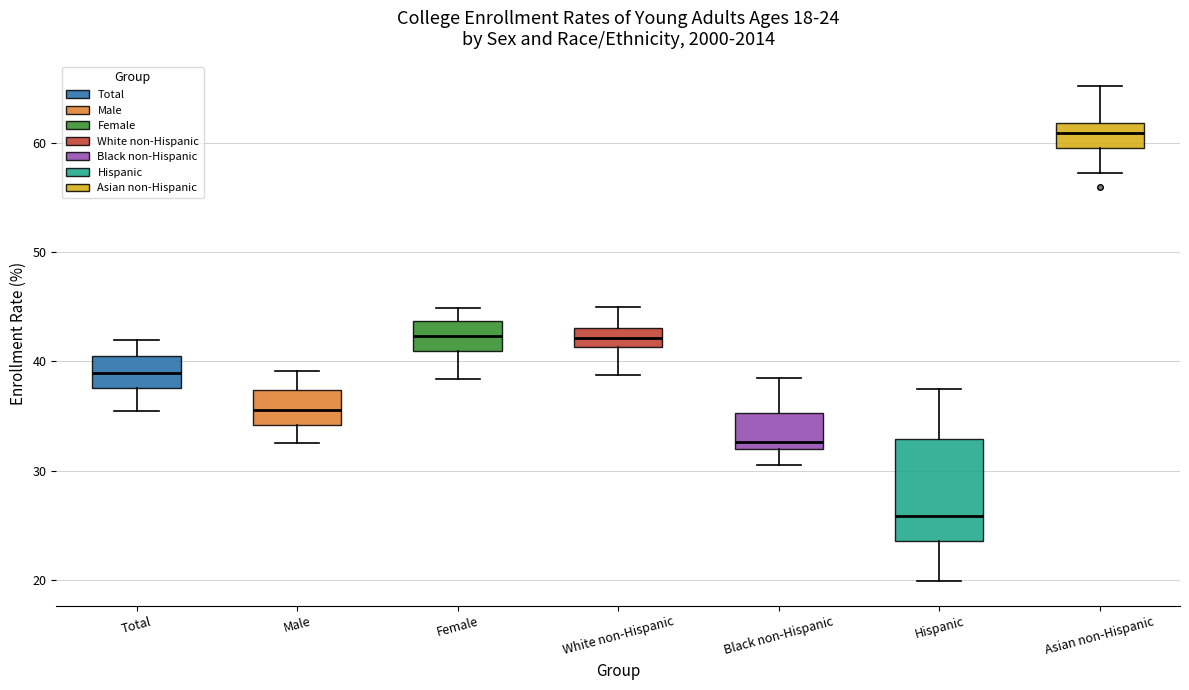

Which box is the tallest, from its lower edge to its upper edge?

Hispanic